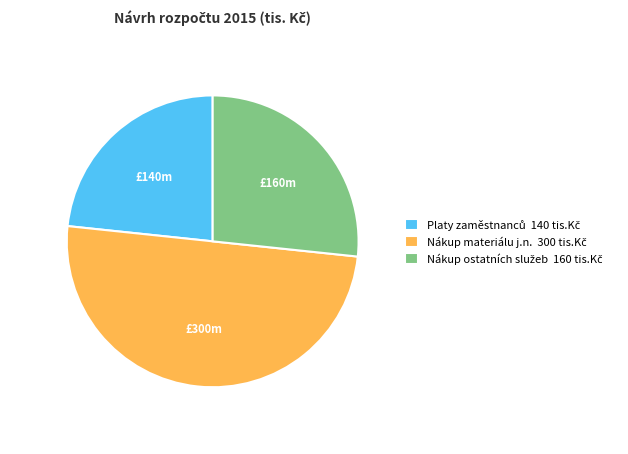

Is it true that Platy zaměstnanců is 14% of the pie?

False